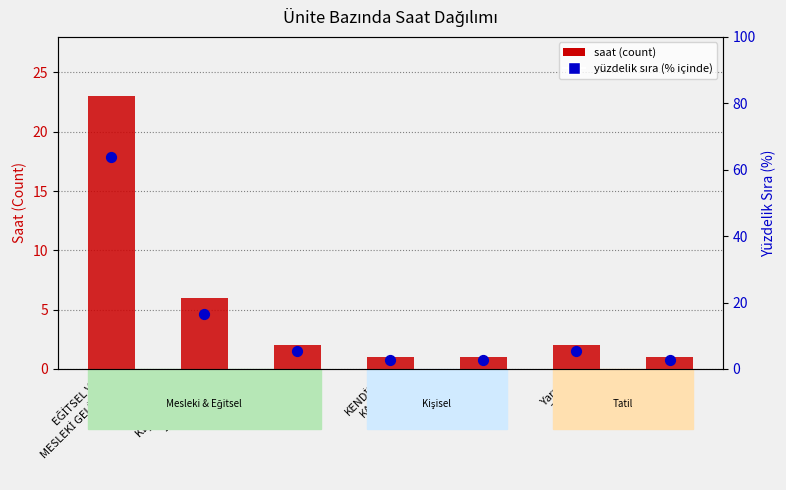

At which category is the sum across all series the highest?

EĞİTSEL VE
MESLEKİ GELİŞİM